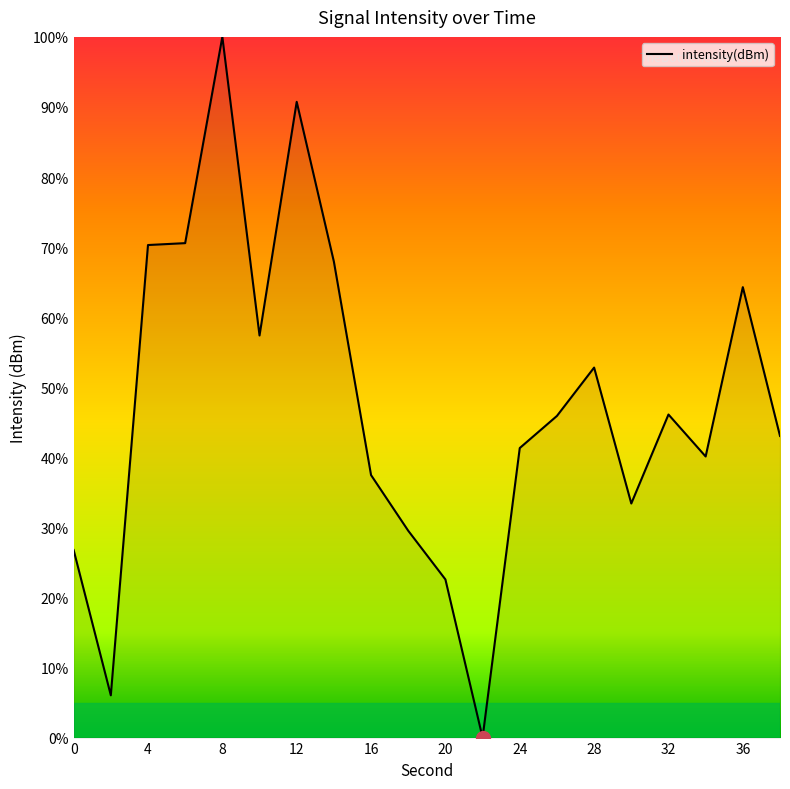

What is the maximum value shown in the chart?

100.0